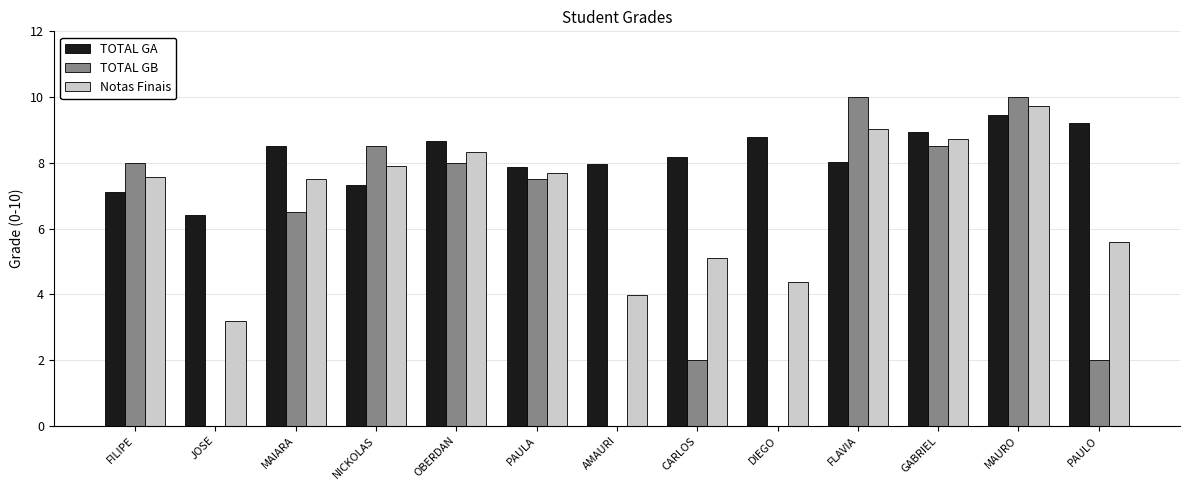

Which series changed the most between FILIPE and PAULA?

TOTAL GA